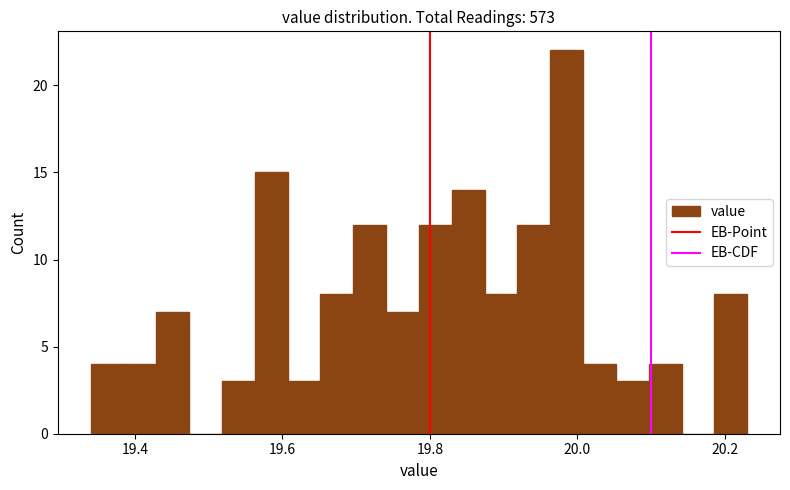

Read against the x-axis, roughly where is the centre of the tallest bar?

19.98